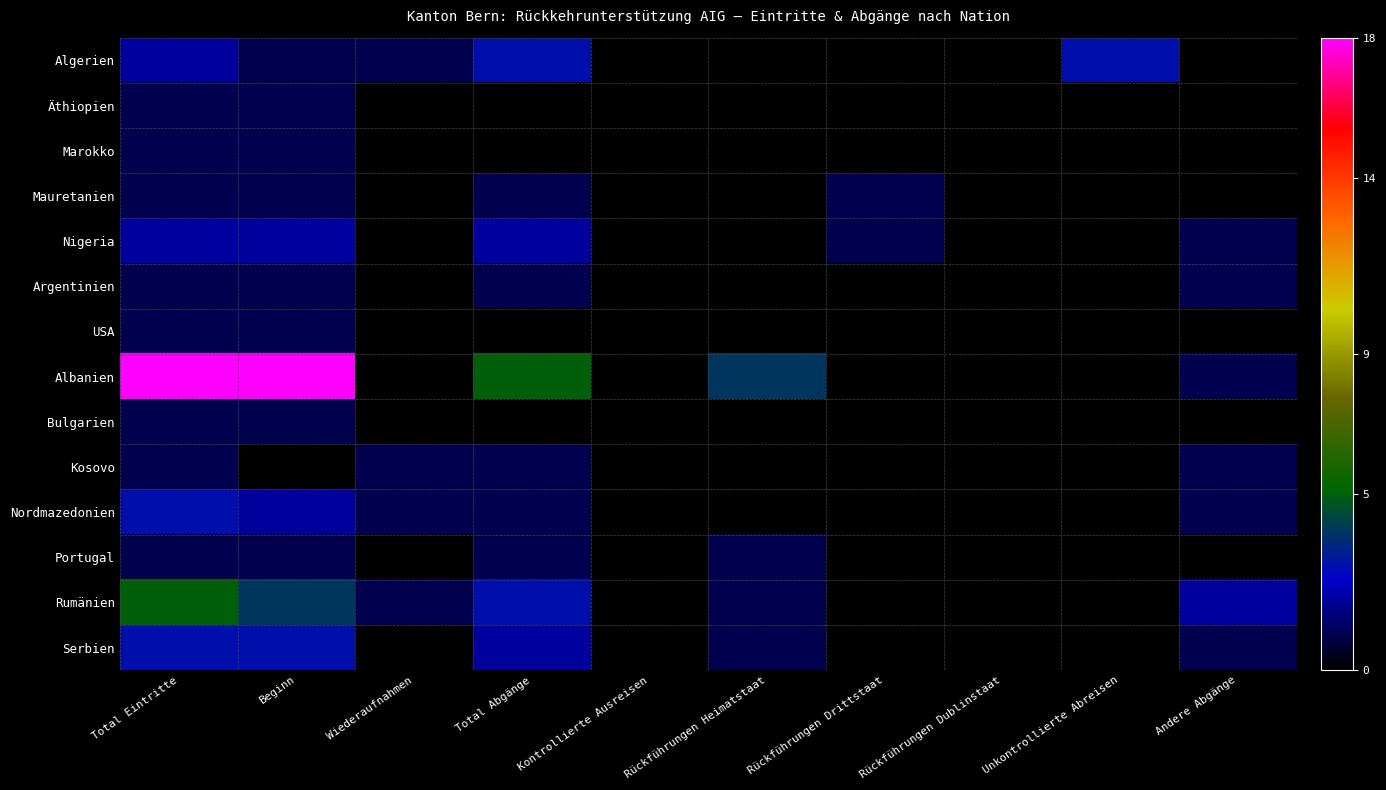

Between Rückführungen Heimatstaat and Andere Abgänge, which series saw the biggest shift?

Albanien